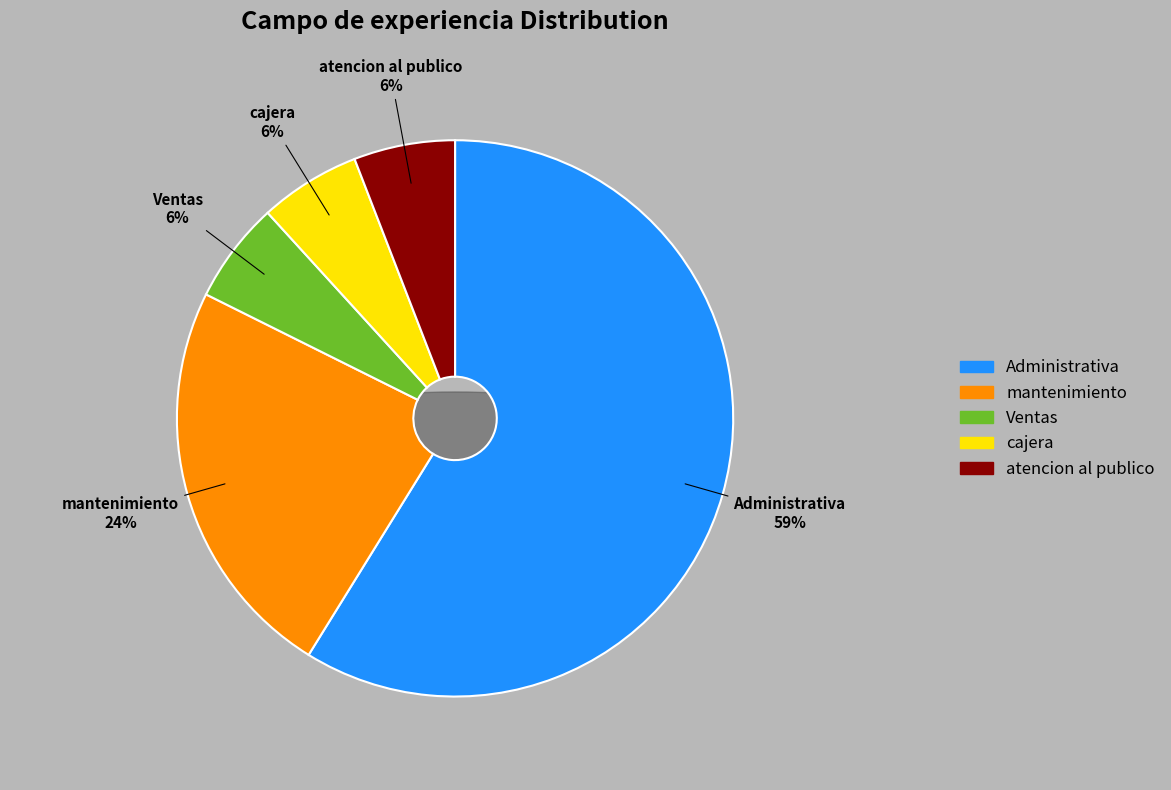

To the nearest percent, what is the average slice percentage?

20%